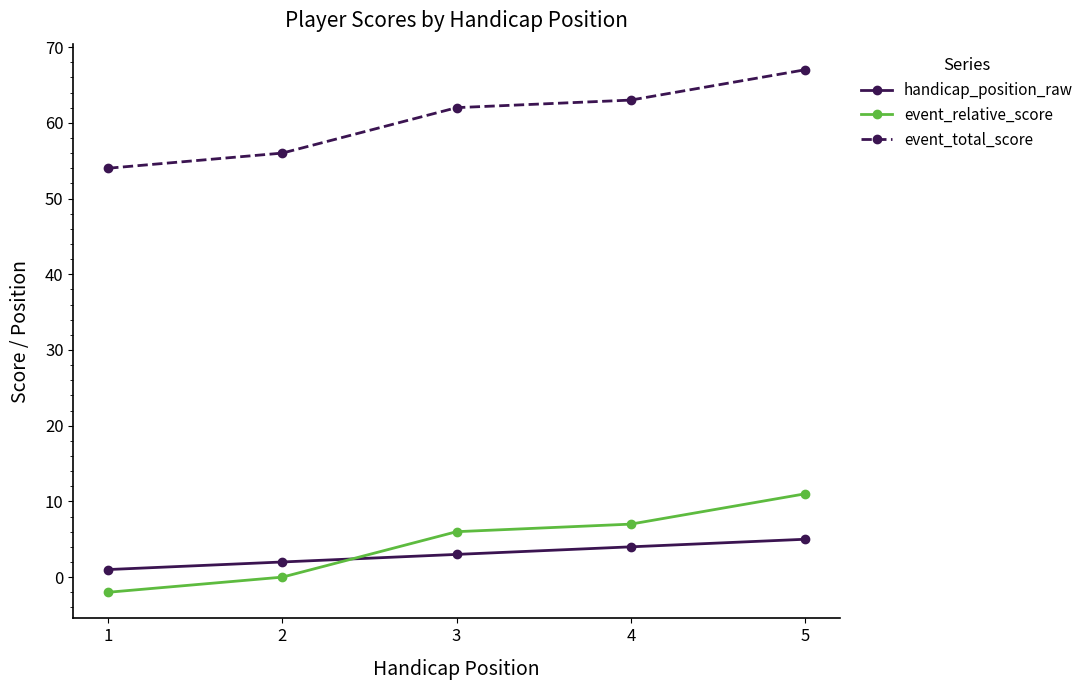

At which category is the sum across all series the highest?

5